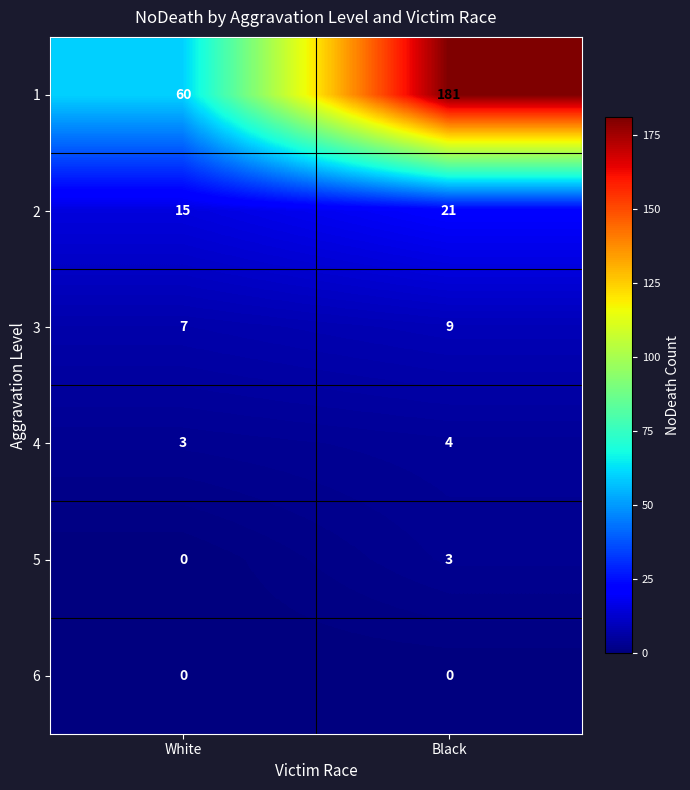

What is the sum of the 4 values at Black and White?

7